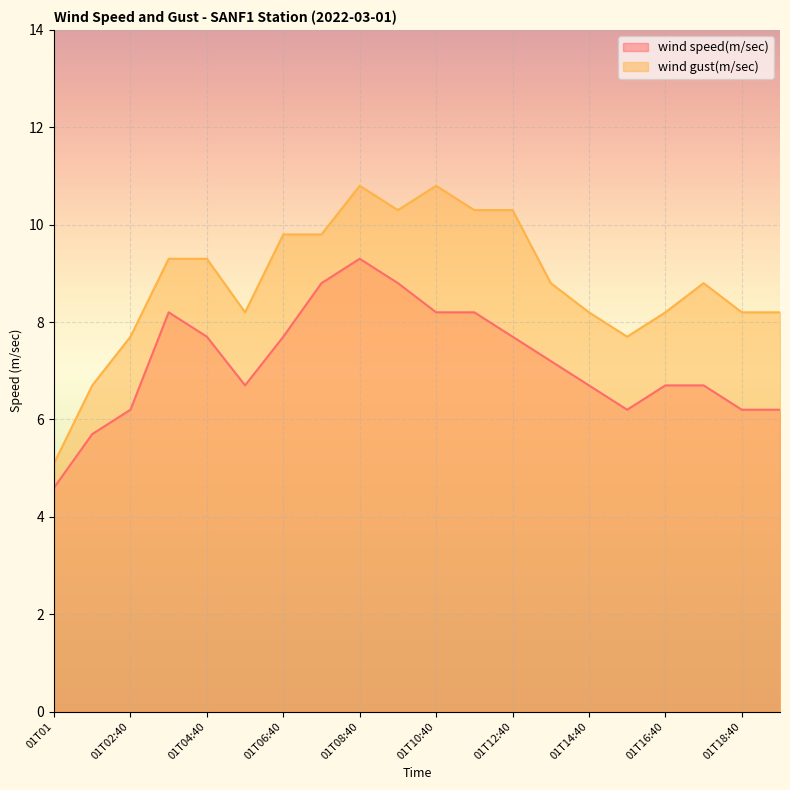

What is the label of the 19th point from the left?

01T18:40